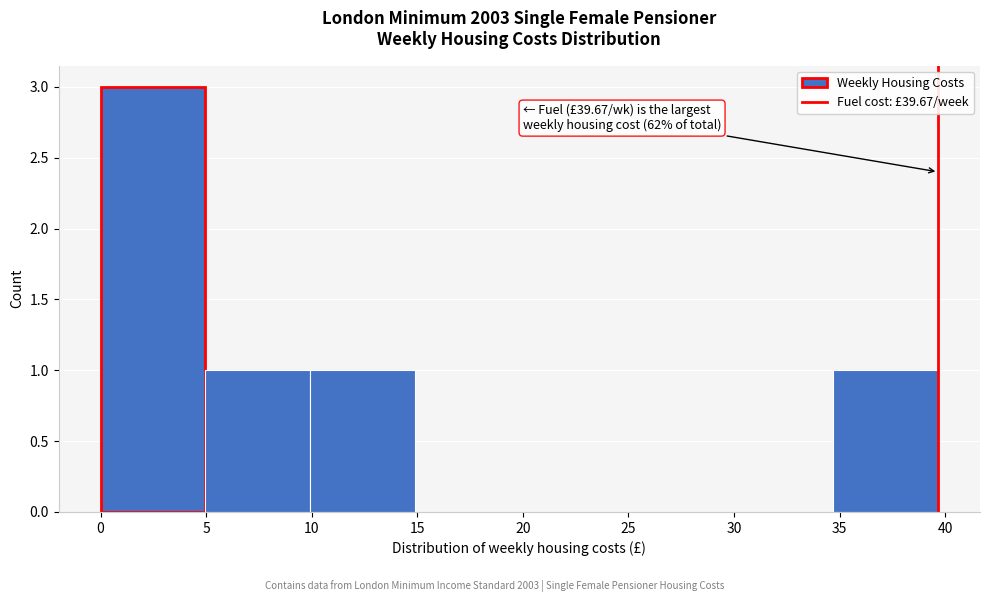

Over which range of the x-axis is the bar tallest?

0.0 to 5.0